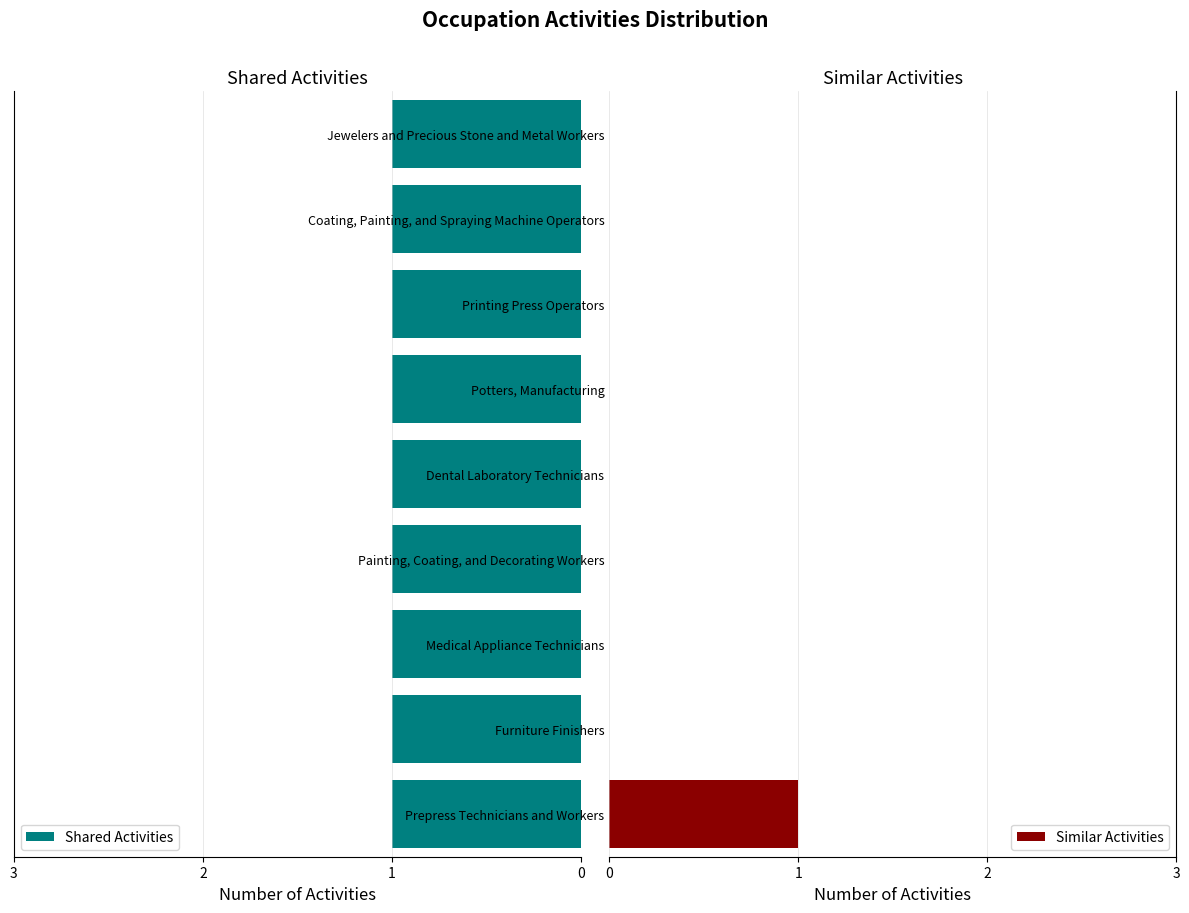

True or false: Similar Activities has a value of 0 at Painting, Coating, and Decorating Workers.

True